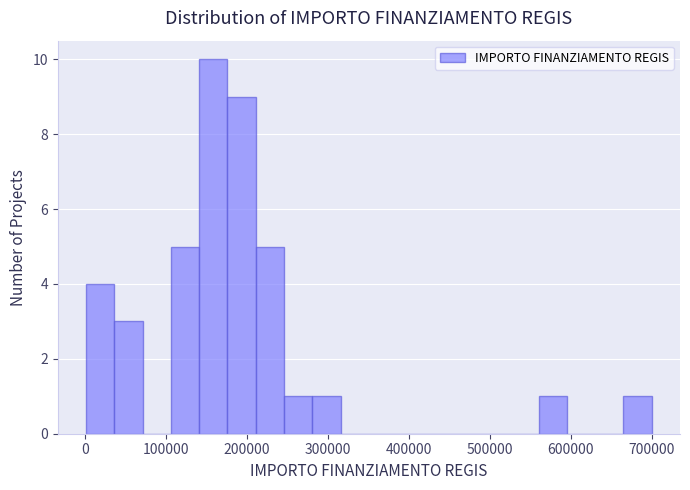

Read against the x-axis, roughly where is the centre of the tallest bar?

160000